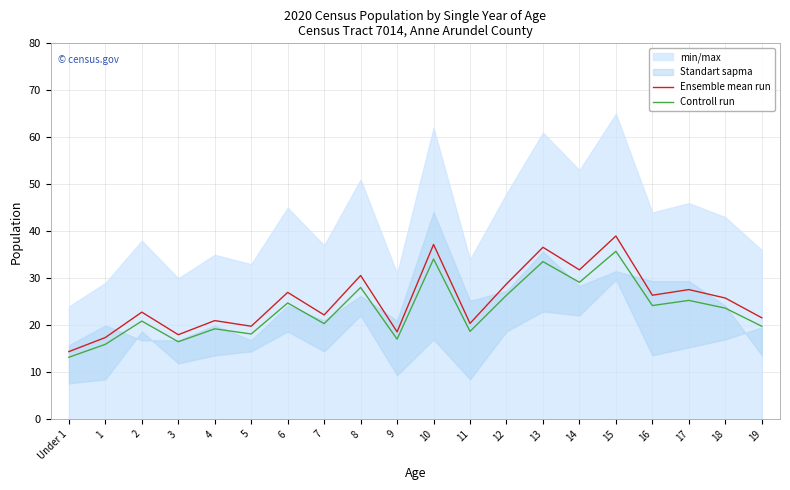

What is the difference between the second highest and minimum values in the Controll run series?

20.9